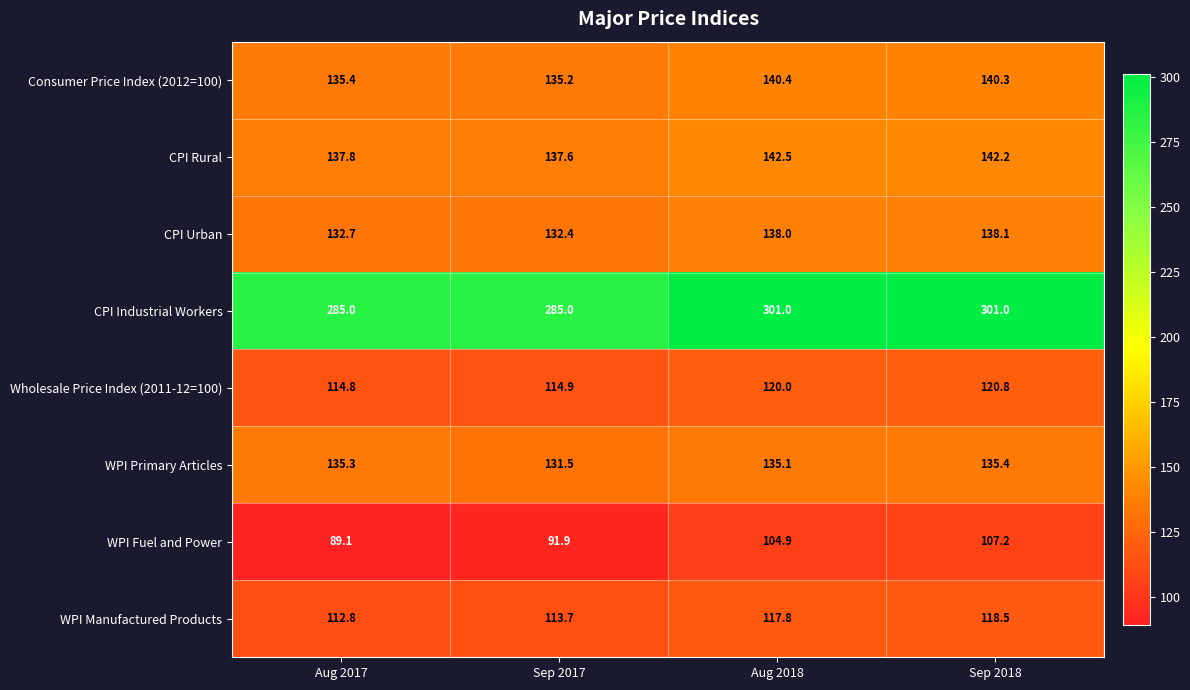

The value of CPI Urban at Aug 2018 is 138.0. True or false?

True